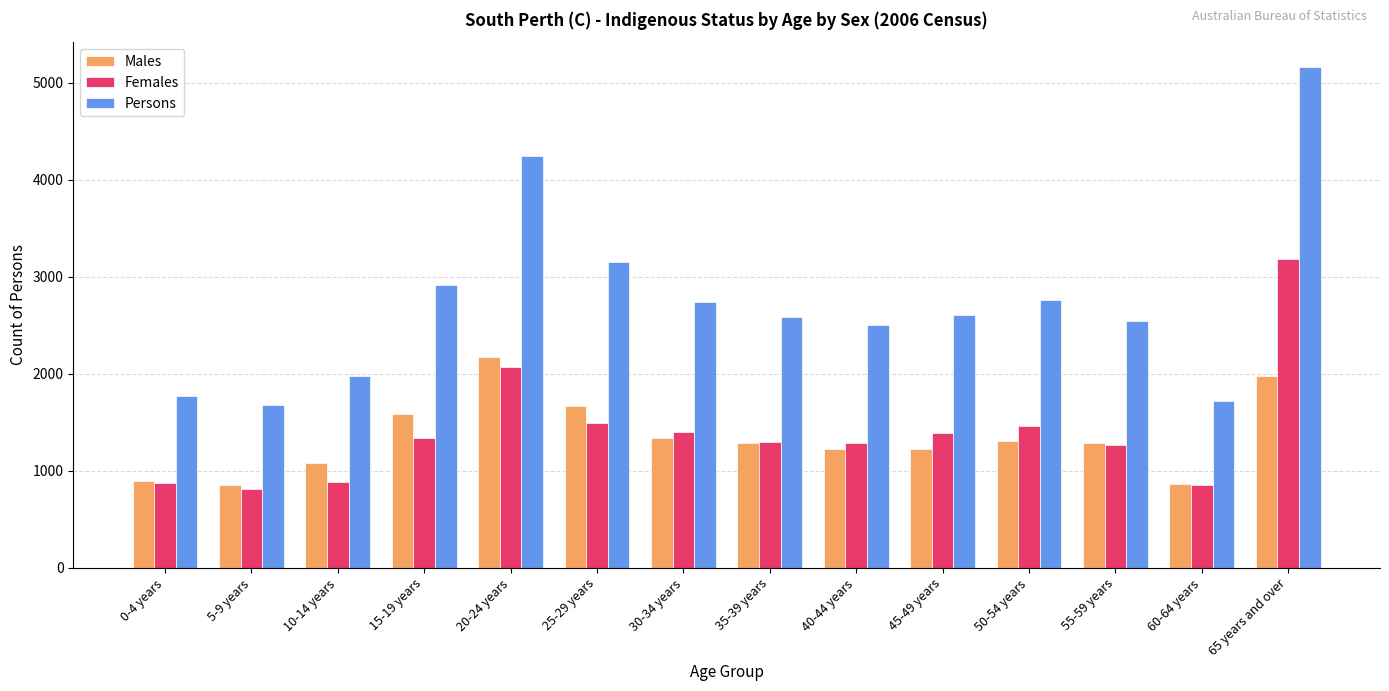

What is the total value across all series at 40-44 years?

5012